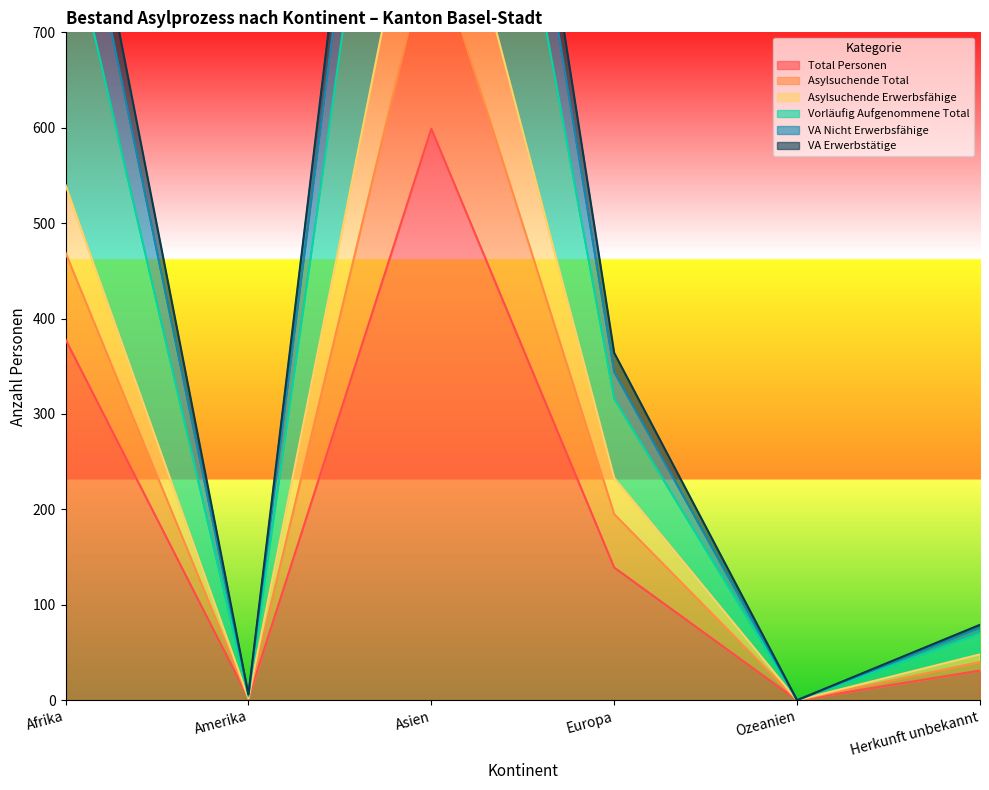

At which label is Total Personen closest to 299?

Afrika